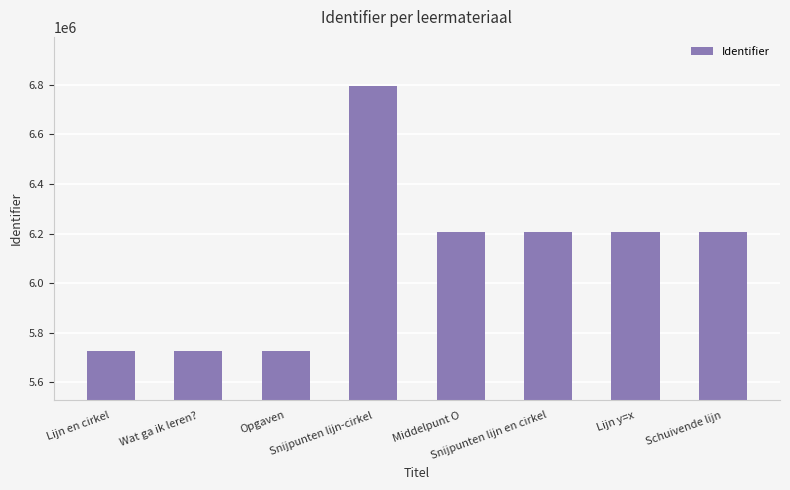

What is the smallest value displayed?

5726937